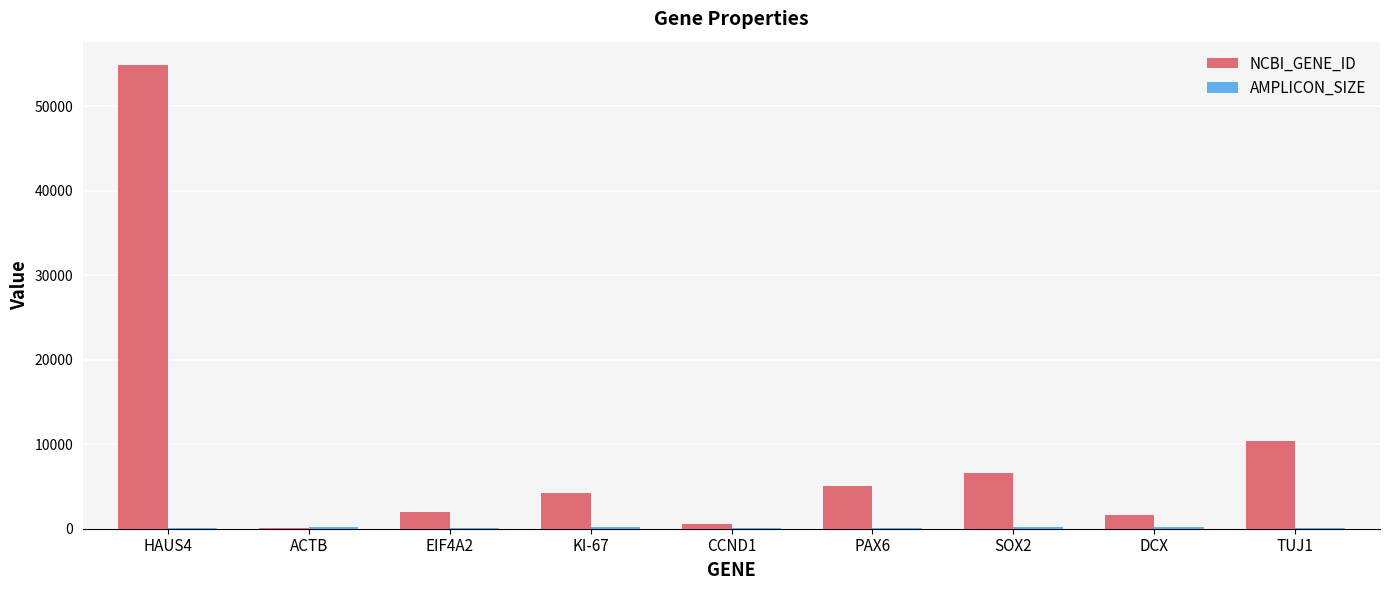

Between HAUS4 and ACTB, which series saw the biggest shift?

NCBI_GENE_ID